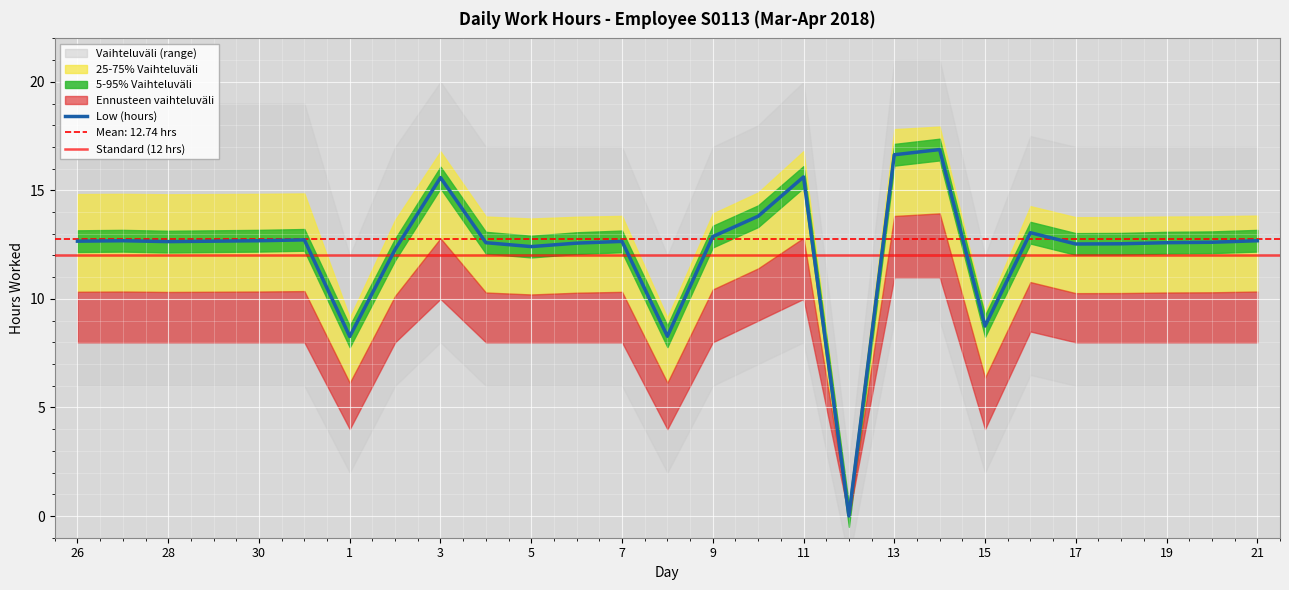

What is the difference between the maximum and minimum values in the Upper Band series?

18.5